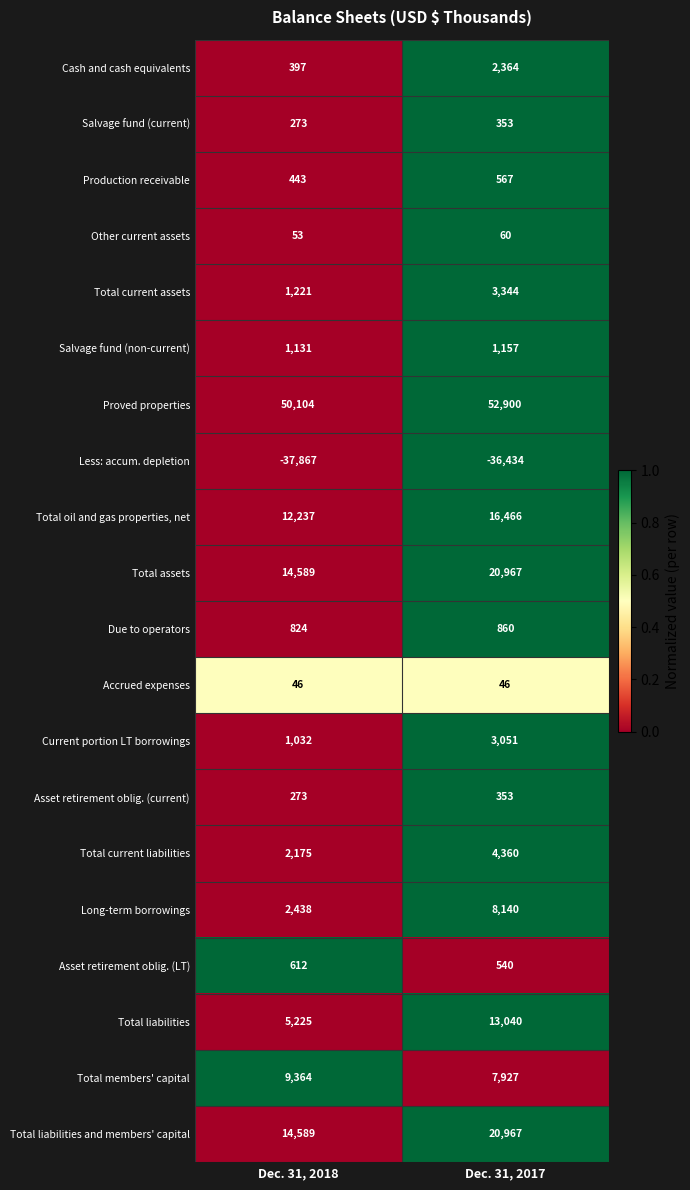

How many distinct data groups are displayed?

20